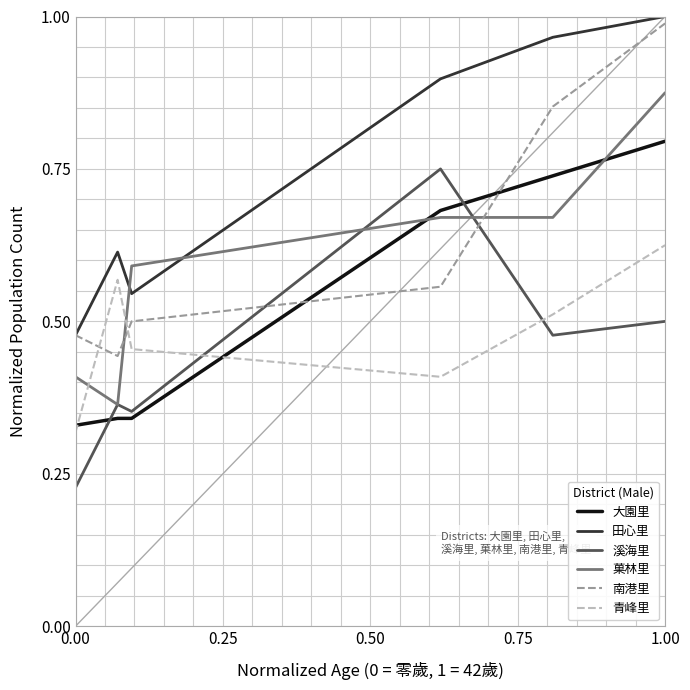

True or false: 田心里 and 溪海里 intersect in this chart.

False